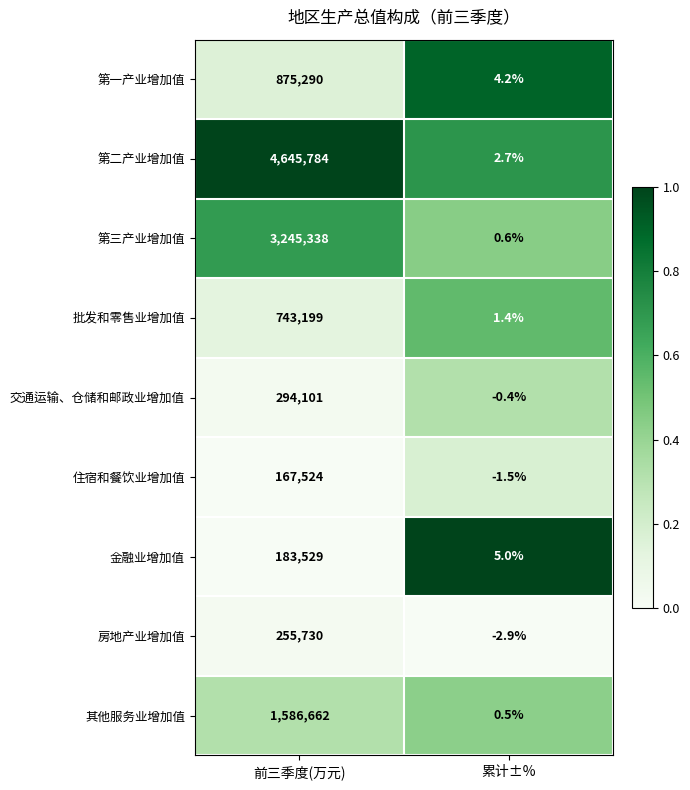

The 第二产业增加值 series shows 1.5 at 累计±%. True or false?

False